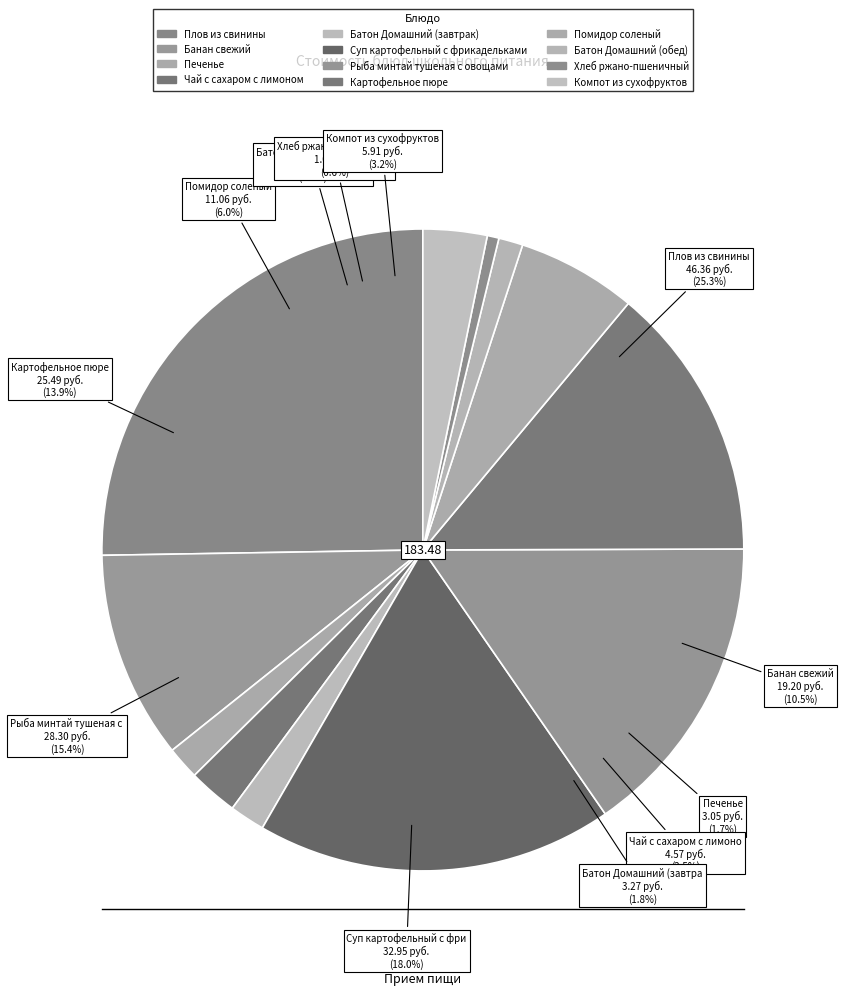

Which category has the biggest portion of the pie?

Плов из свинины